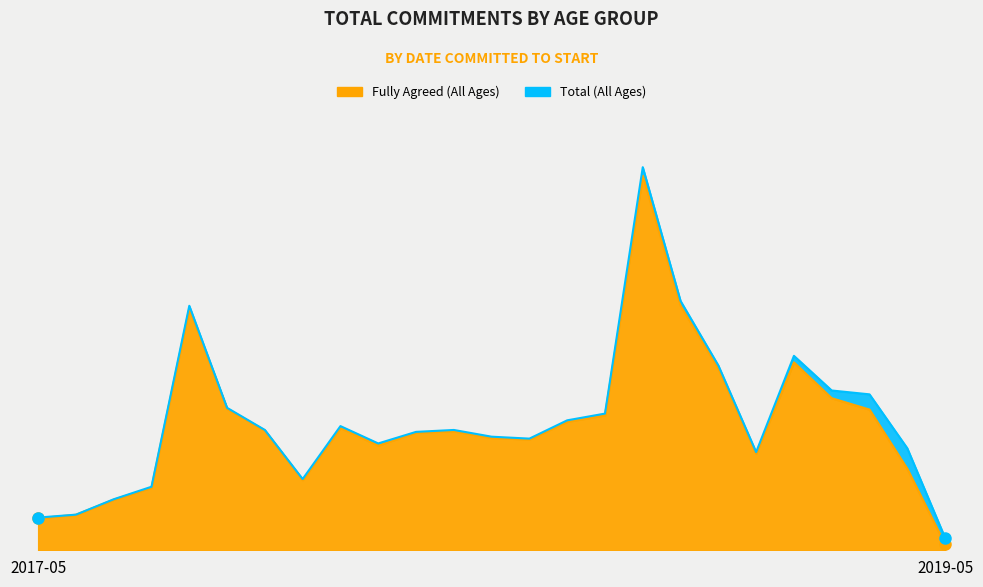

True or false: Total (All Ages) has more than 1 points higher than both neighbors.

True